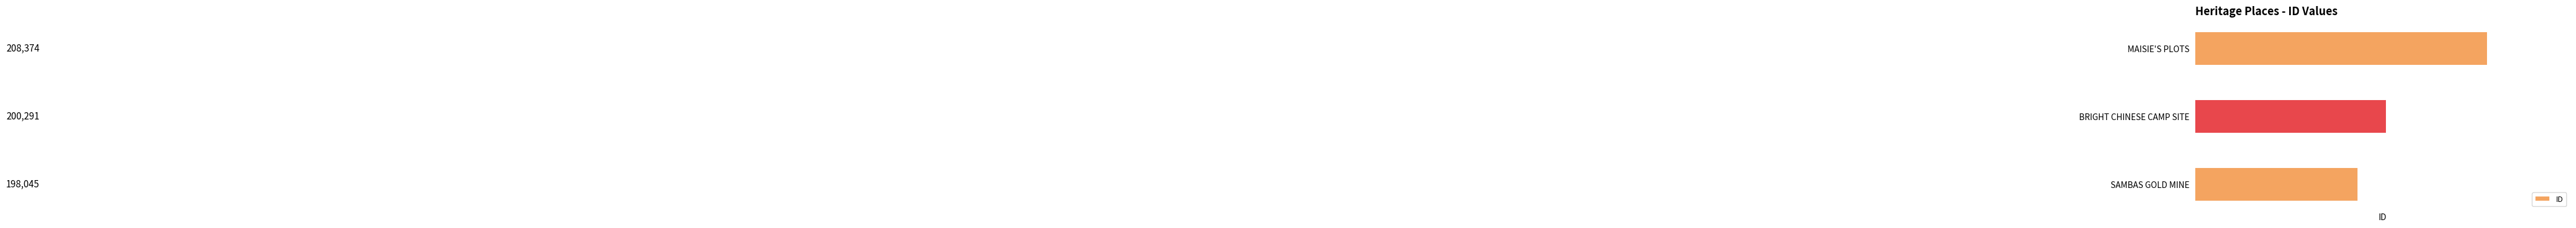

Rank the categories by value from highest to lowest.

MAISIE'S PLOTS, BRIGHT CHINESE CAMP SITE, SAMBAS GOLD MINE